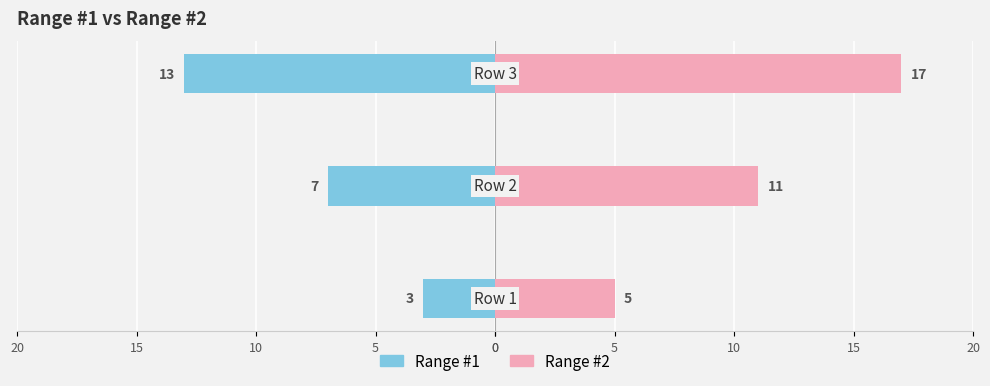

How many categories are shown in the chart?

3